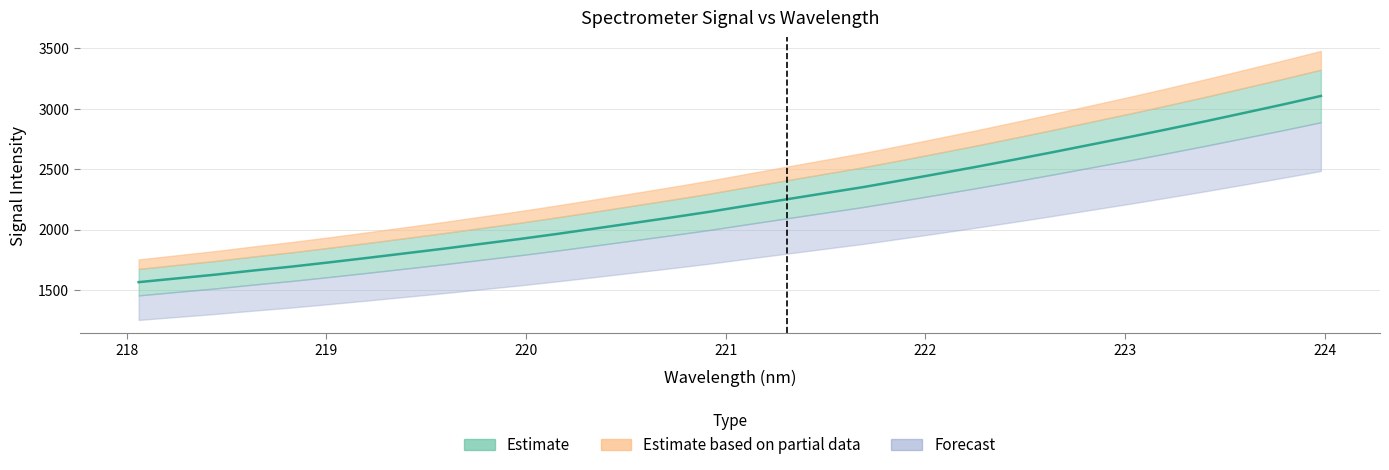

Reading left to right, transcribe all the data shown in this chart.

218.0596=1564.4	218.2508=1595.4	218.442=1626.1	218.6332=1660.4	218.8244=1692.8	219.0156=1728.4	219.2067=1765.4	219.3979=1803.5	219.589=1841.8	219.7801=1882.2	219.9712=1922.3	220.1623=1965.2	220.3533=2010.2	220.5444=2055.7	220.7354=2101.5	220.9264=2149.0	221.1174=2200.4	221.3083=2251.1	221.4993=2301.5	221.6902=2351.7	221.8812=2407.3	222.0721=2464.1	222.263=2521.7	222.4538=2581.5	222.6447=2642.4	222.8355=2705.0	223.0264=2767.4	223.2172=2831.9	223.408=2898.0	223.5987=2966.1	223.7895=3034.6	223.9802=3105.6